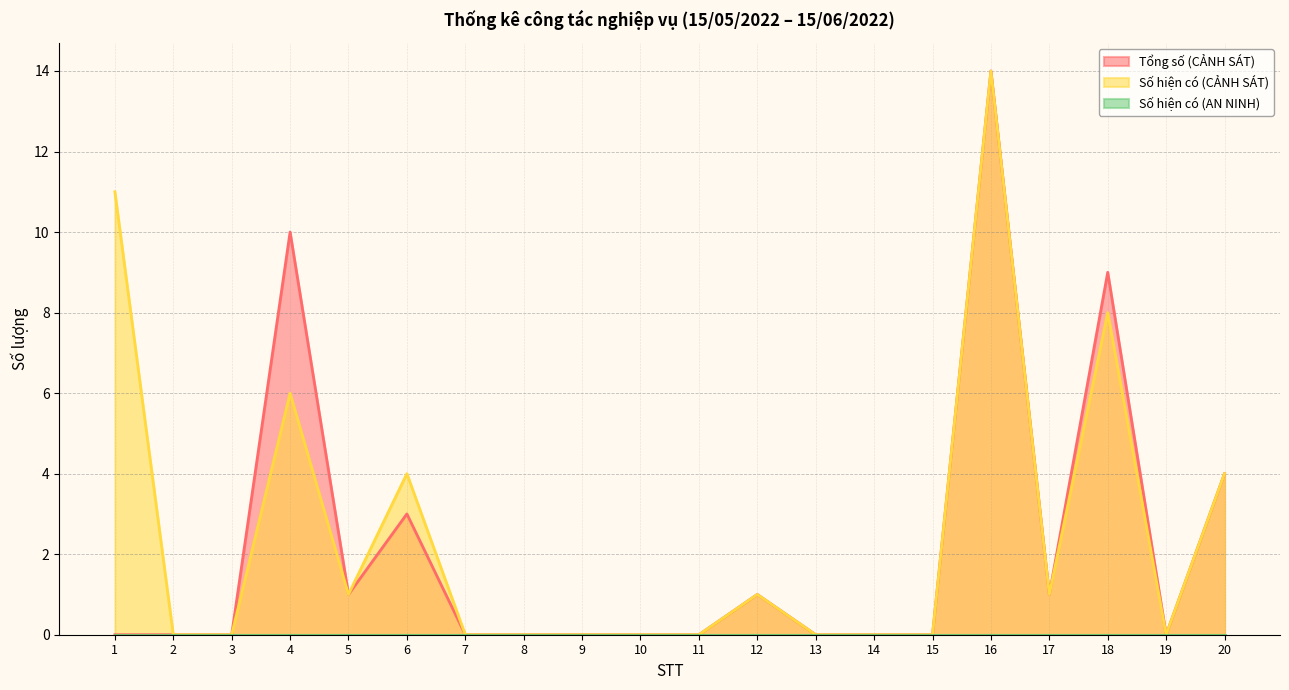

At which label does Tổng số (CẢNH SÁT) reach its peak?

16